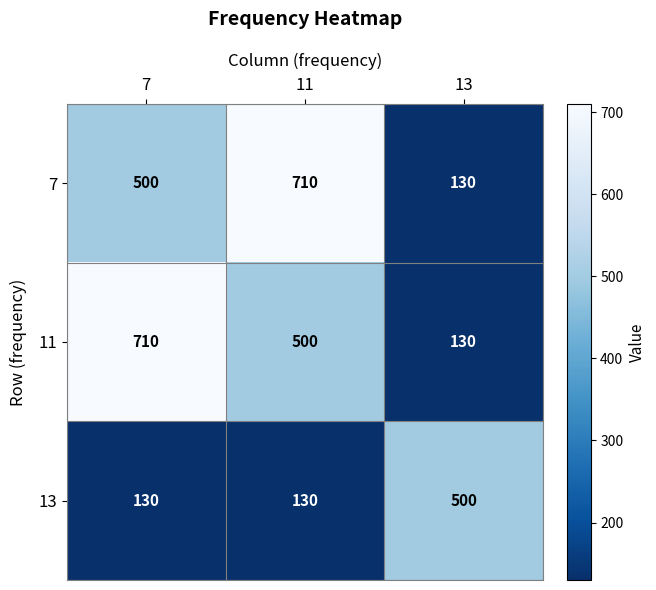

The 11 series shows 1241 at 7. True or false?

False